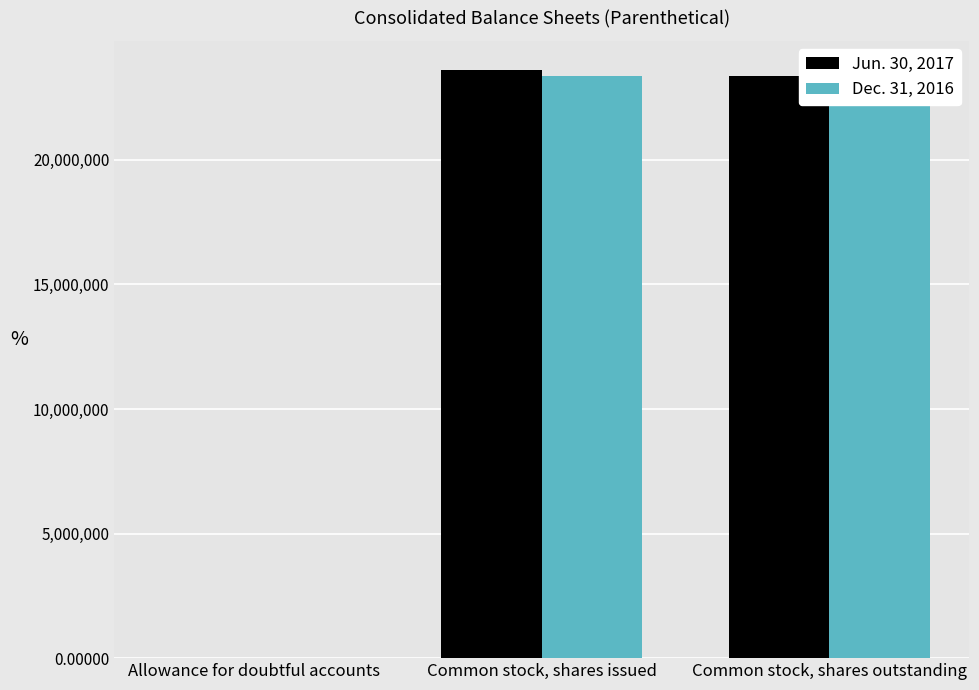

At which category does the chart reach its minimum across all series?

Allowance for doubtful accounts